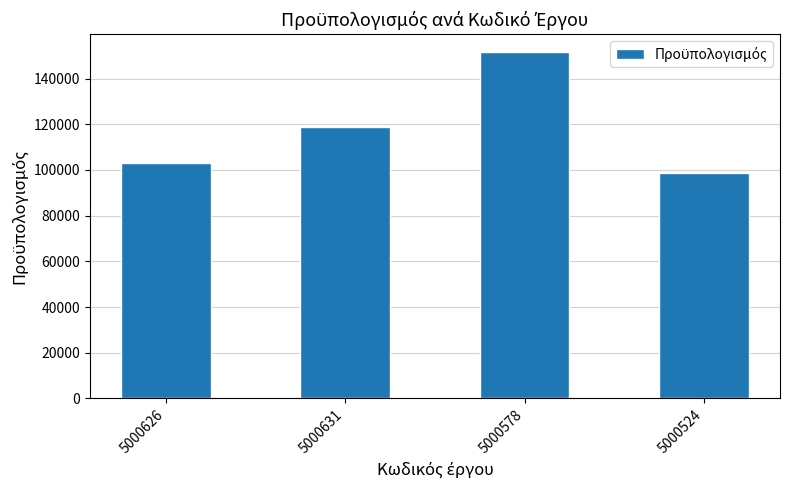

What is the greatest value displayed?

151846.3